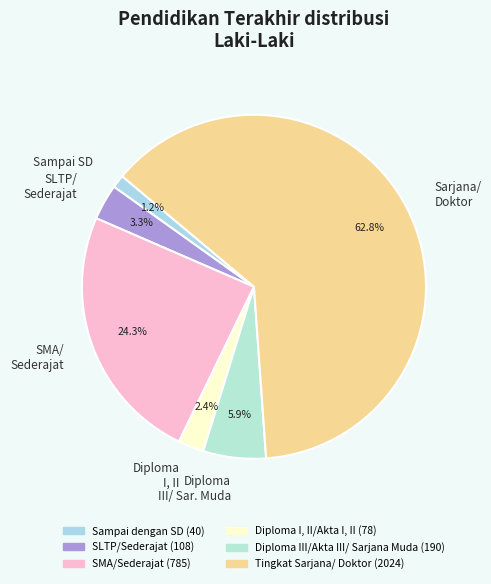

Which has a higher value, SLTP/ Sederajat or Sampai SD?

SLTP/ Sederajat